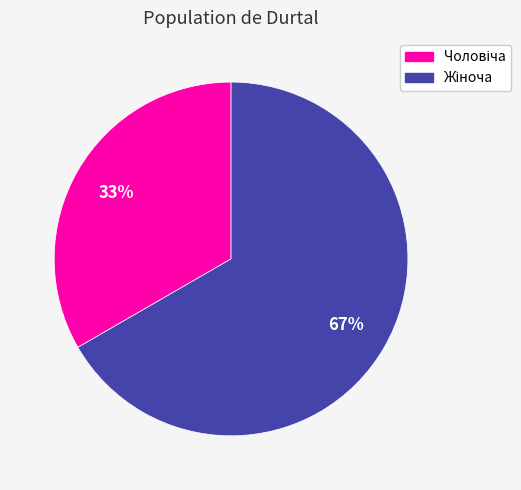

To the nearest percent, what is the average slice percentage?

50%